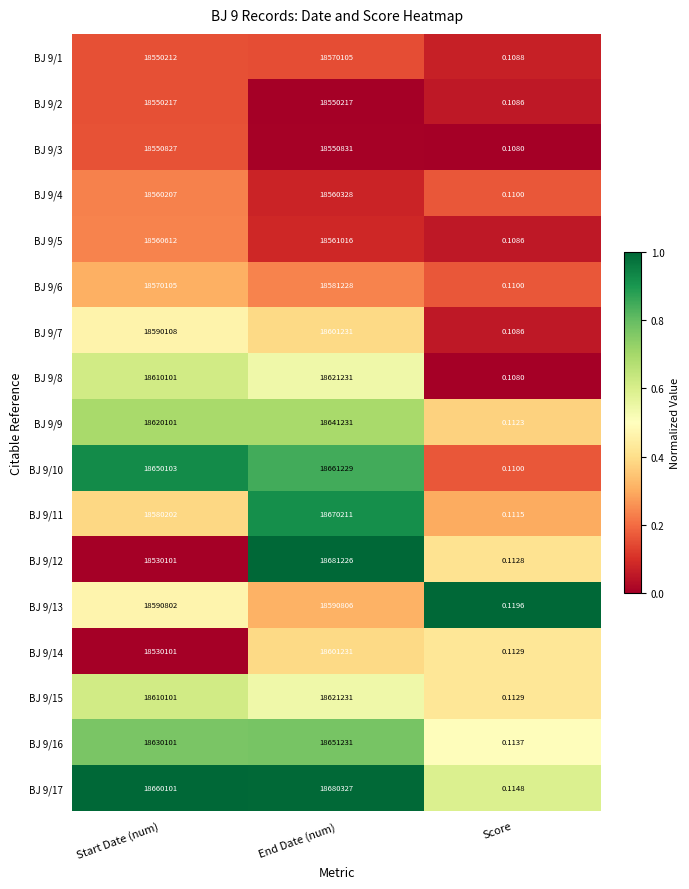

Rank the categories by BJ 9/14 value from highest to lowest.

End Date (num), Start Date (num), Score